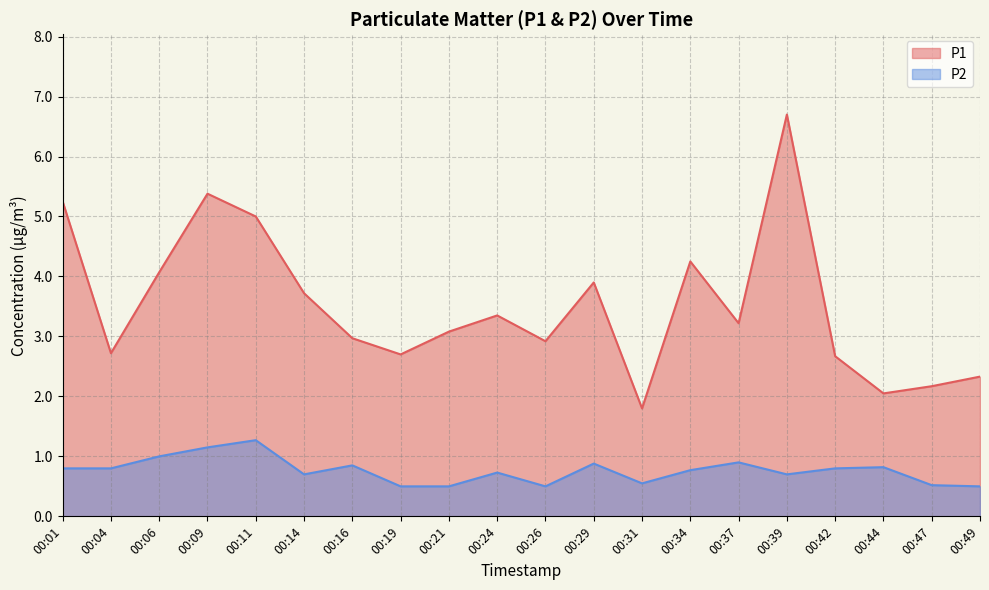

How many lines are shown in the chart?

2